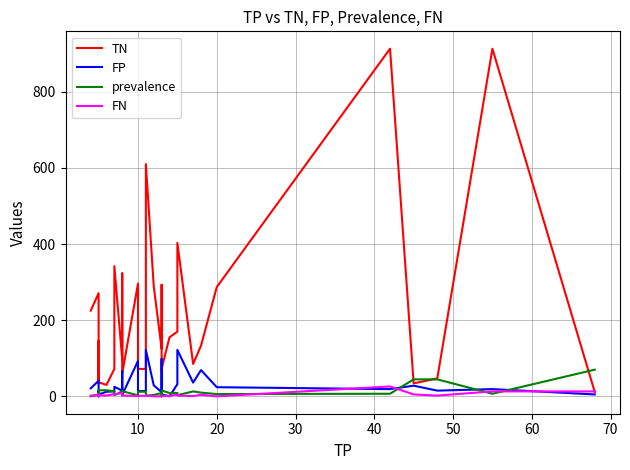

What is the difference between the highest and lowest values at 10?

267.9